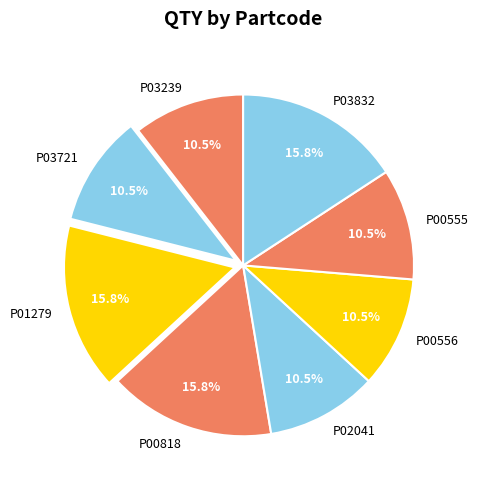

Is there a majority slice in this chart?

No